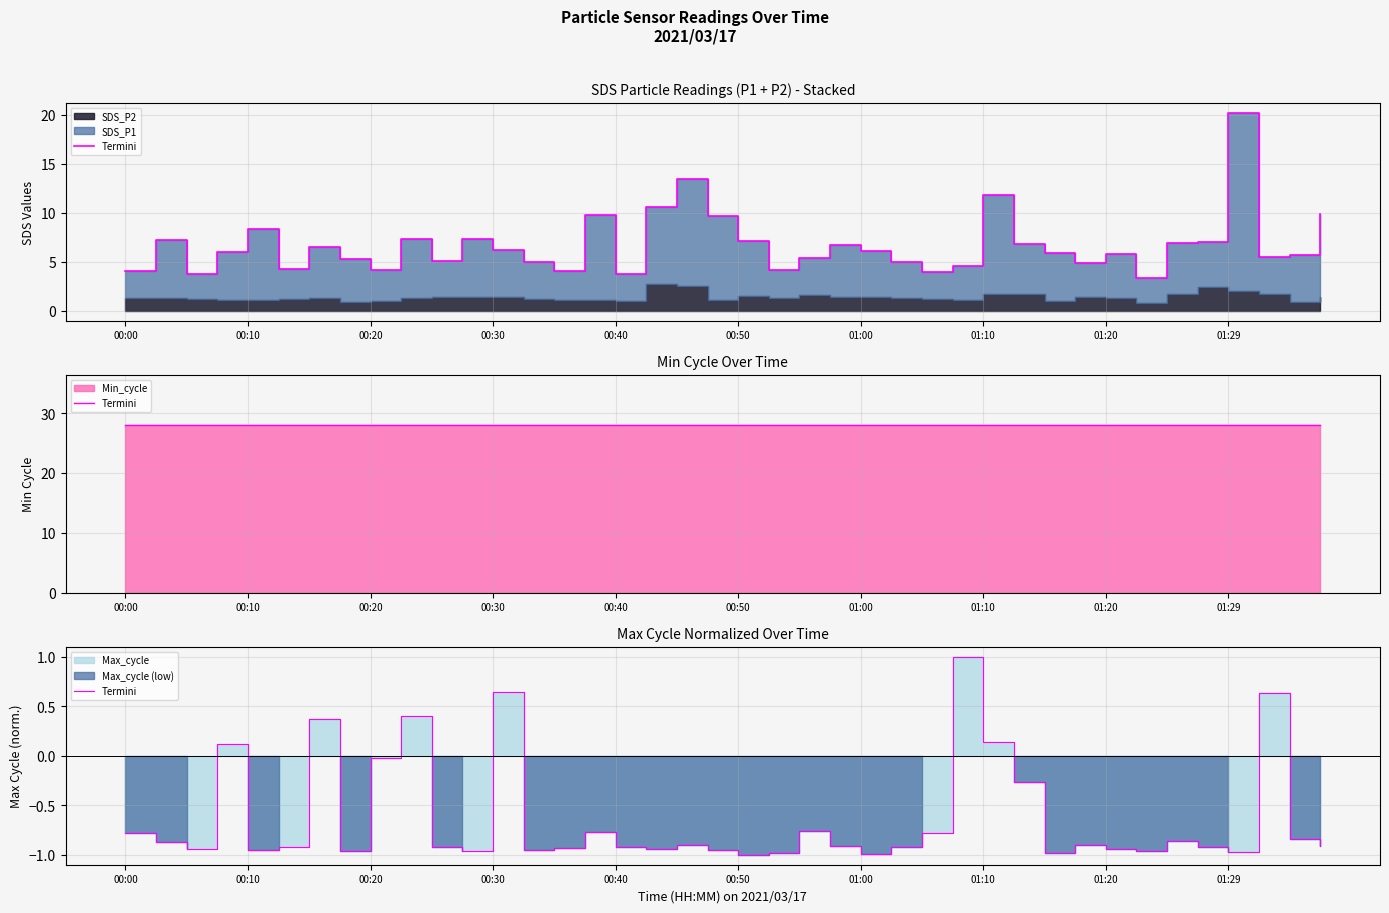

What is the difference between the maximum and second lowest values?

2.0